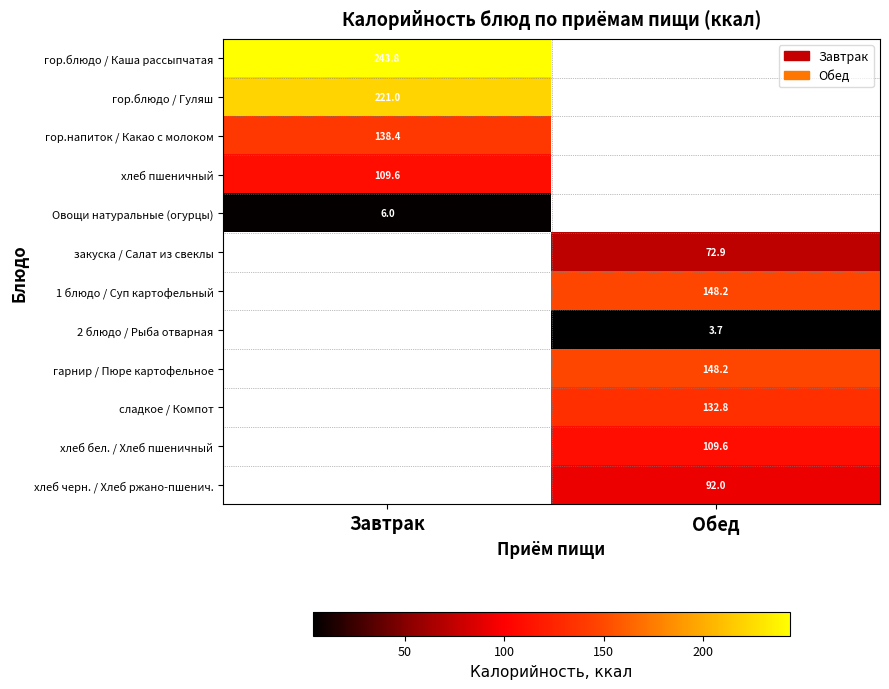

True or false: хлеб бел. / Хлеб пшеничный has a value of 109.6 at Обед.

True